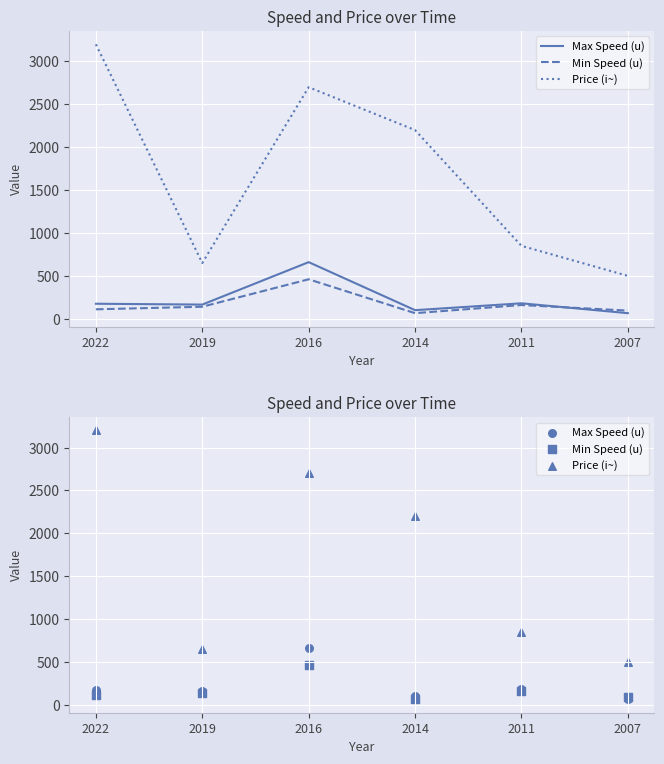

Which series reaches the minimum Y coordinate?

Max Speed (u)